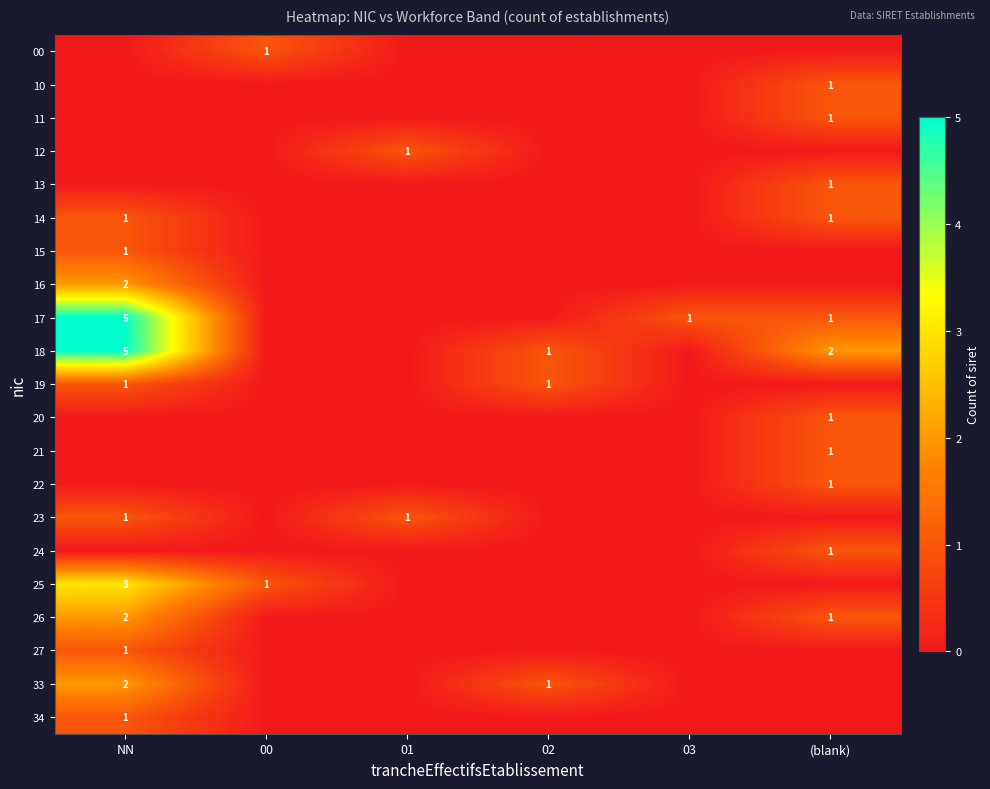

The value of 23 at 01 is 2. True or false?

False